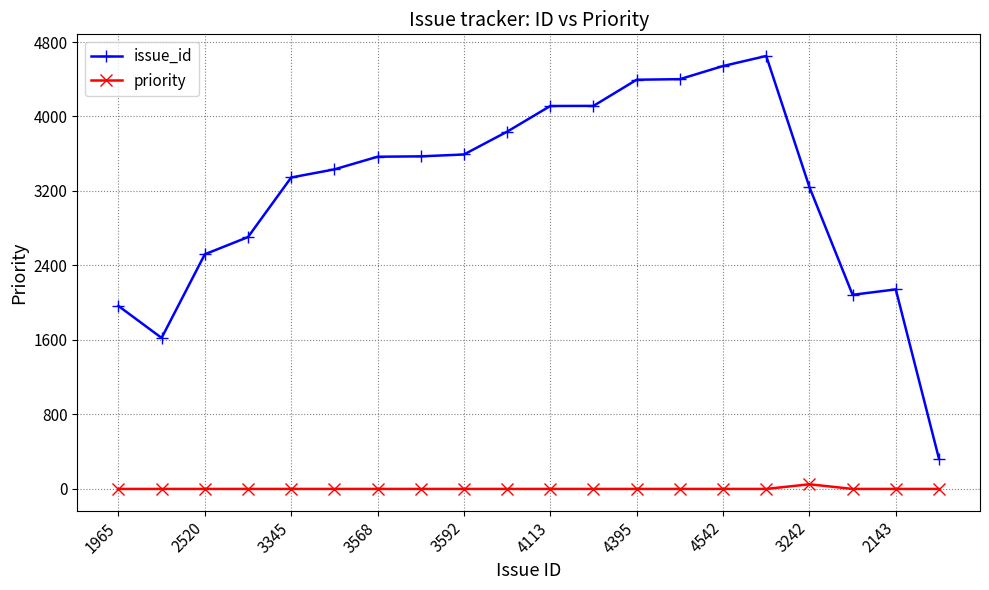

List the series in order of their overall mean, lowest first.

priority, issue_id